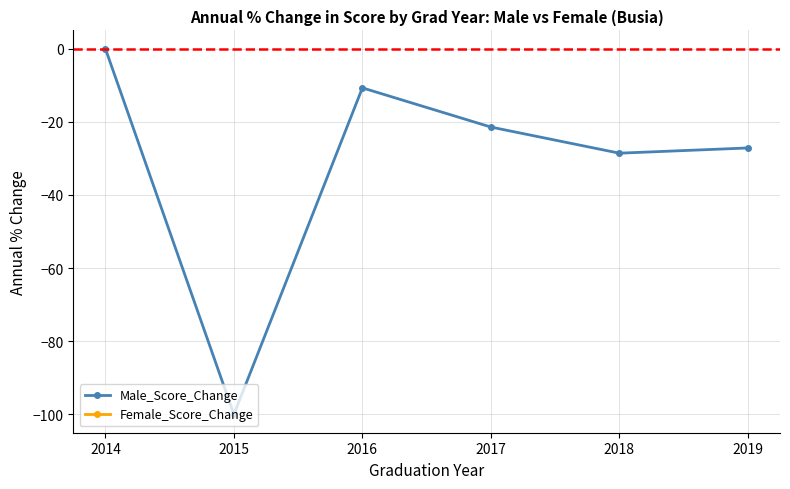

Which series has the largest range (max minus min)?

Male_Score_Change